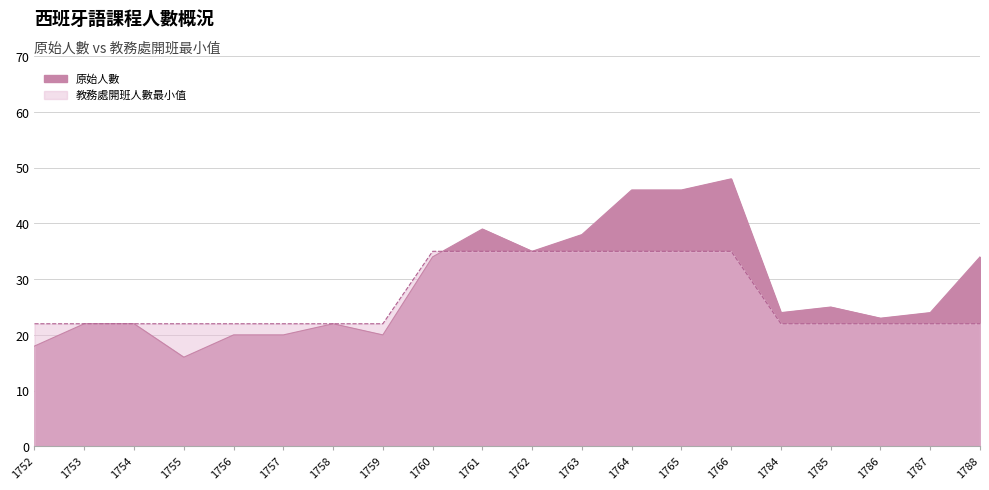

How many data points in 原始人數 are above 24?

9